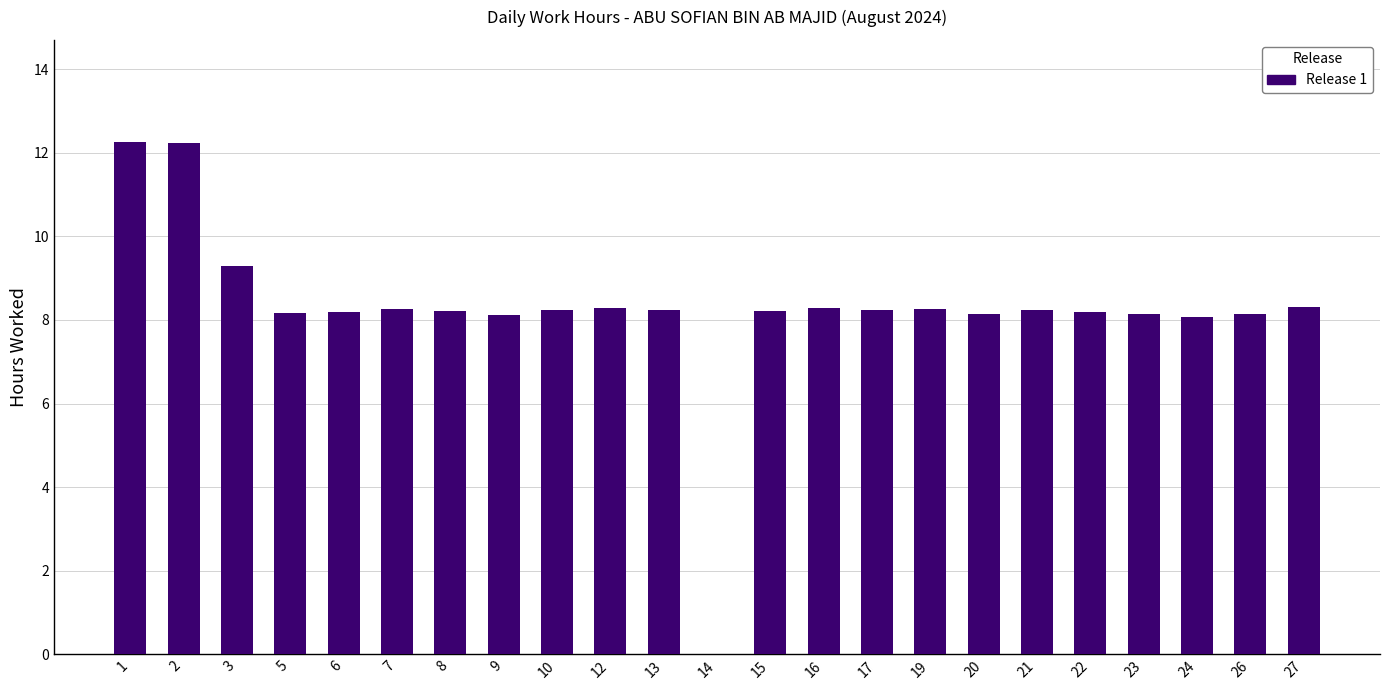

What is the sum of all values?

189.7